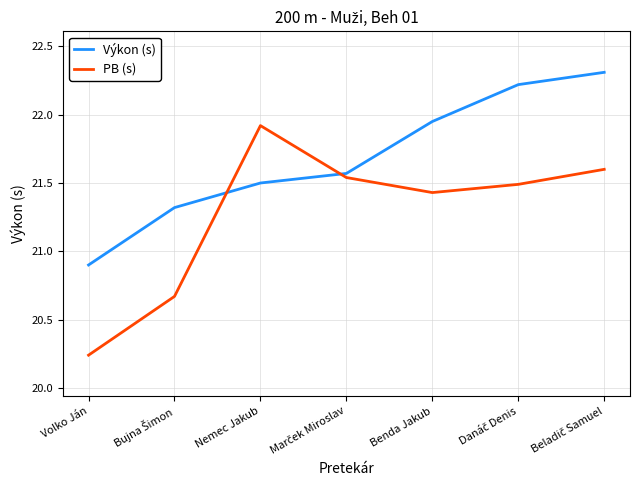

Where is Výkon (s) nearest to the value 21?

Volko Ján